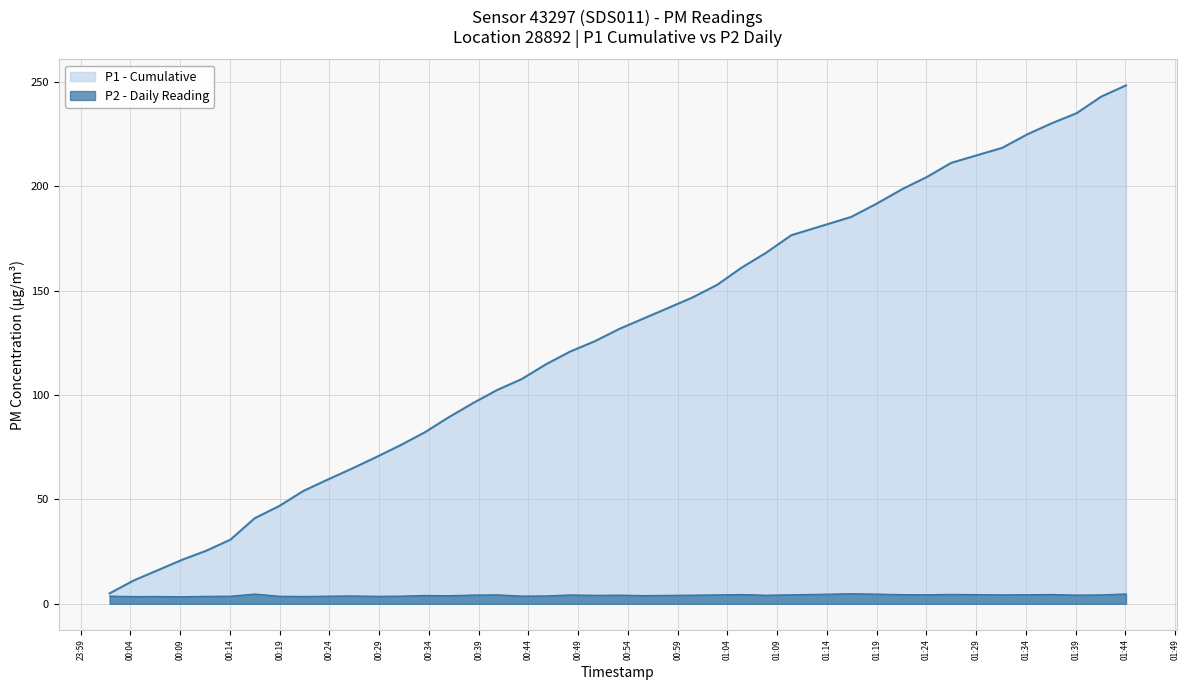

What is the change in value from 2023-08-07T01:16:26 to 2023-08-07T01:36:38?

-0.3